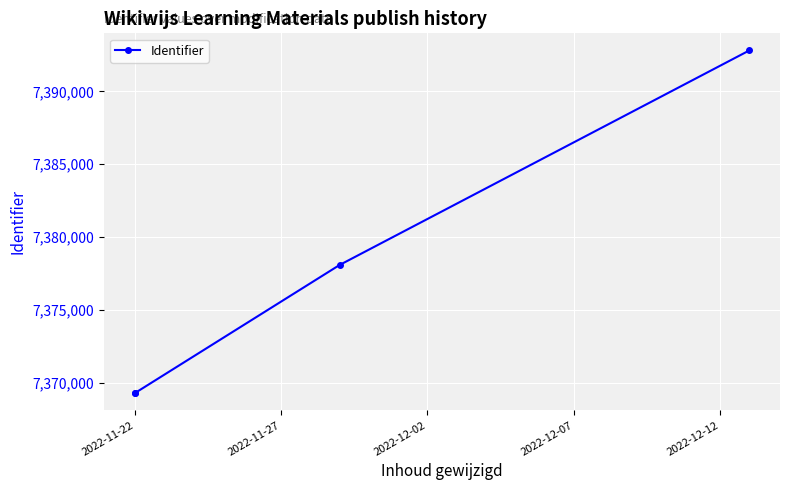

True or false: the data has more than 0 interior local peaks.

False